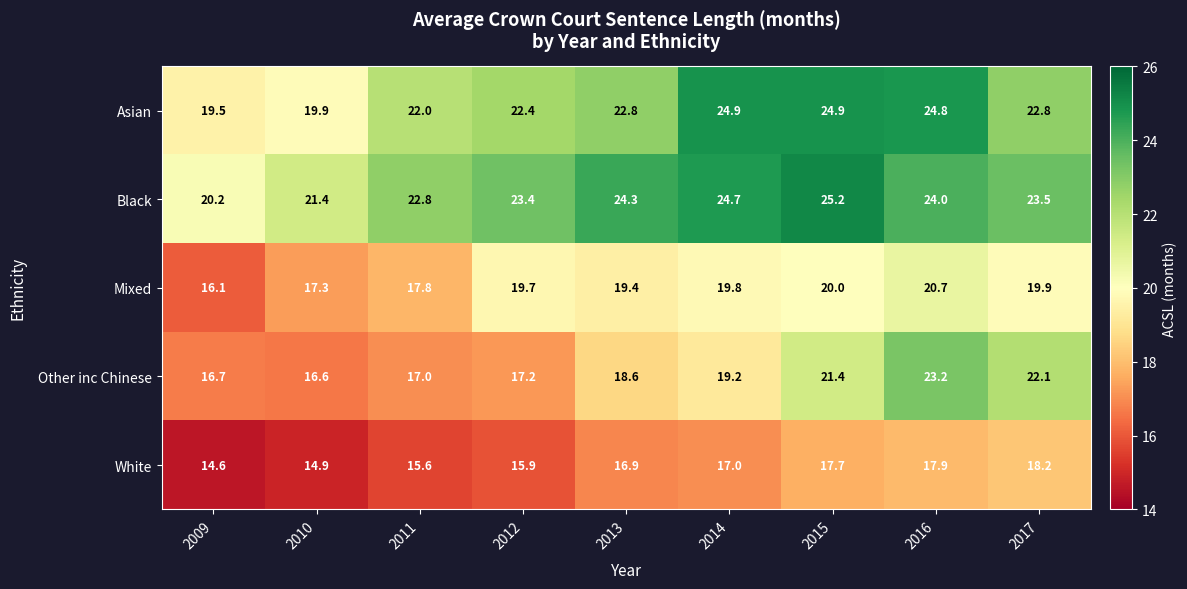

Read the Black value at 2009.

20.2